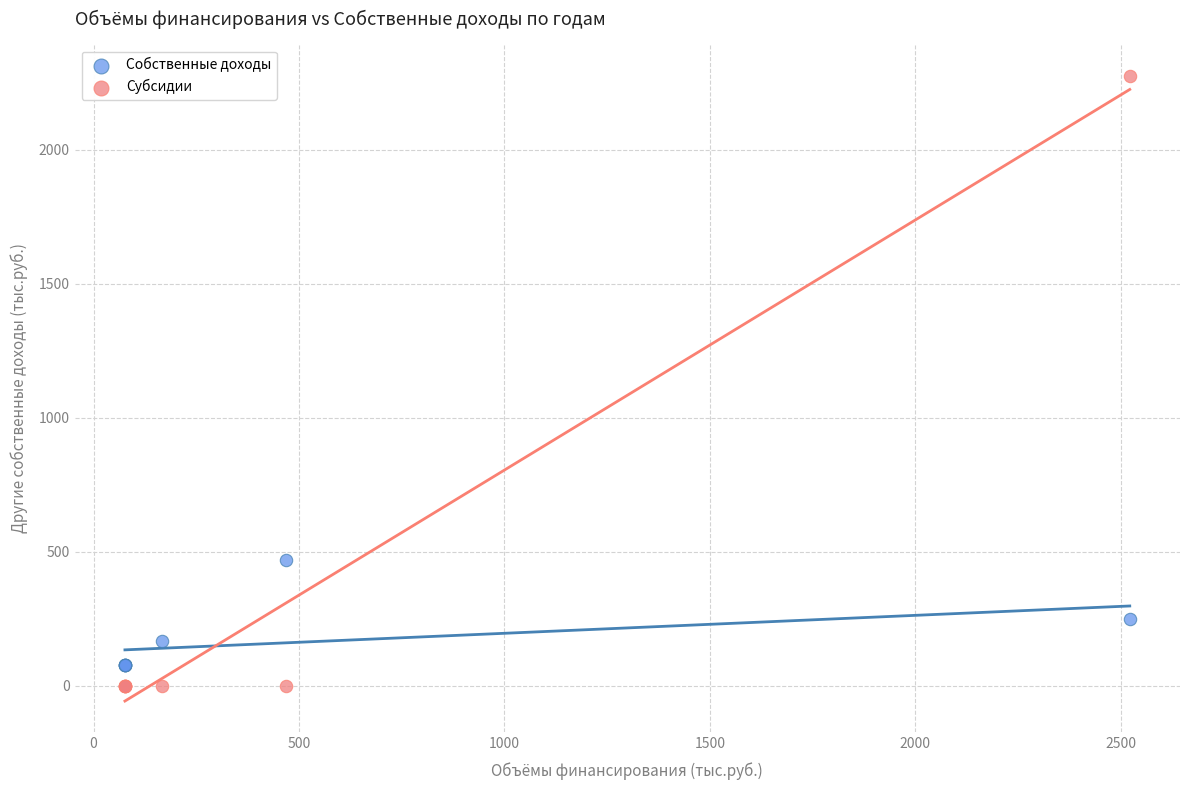

Which series reaches the maximum Y coordinate?

Субсидии